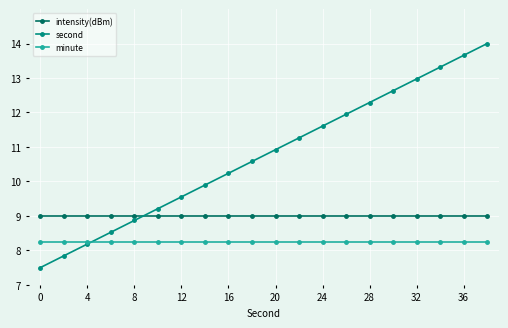

Does the chart display data point markers on the line(s)?

Yes